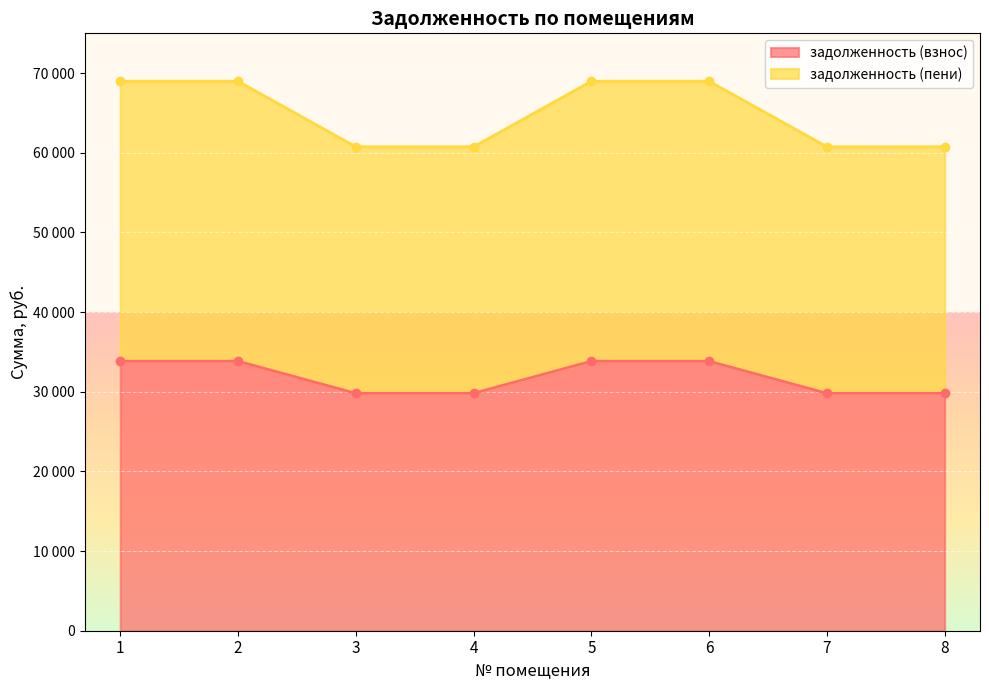

What value does the задолженность (взнос) series have at 4?

29802.2